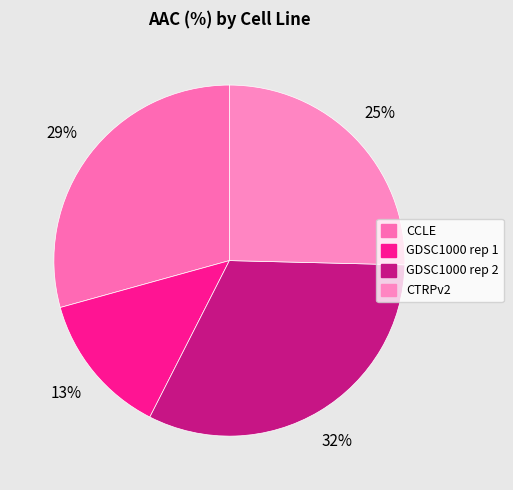

Approximately how many times larger is the value at CCLE compared to GDSC1000 rep 1?

2.2